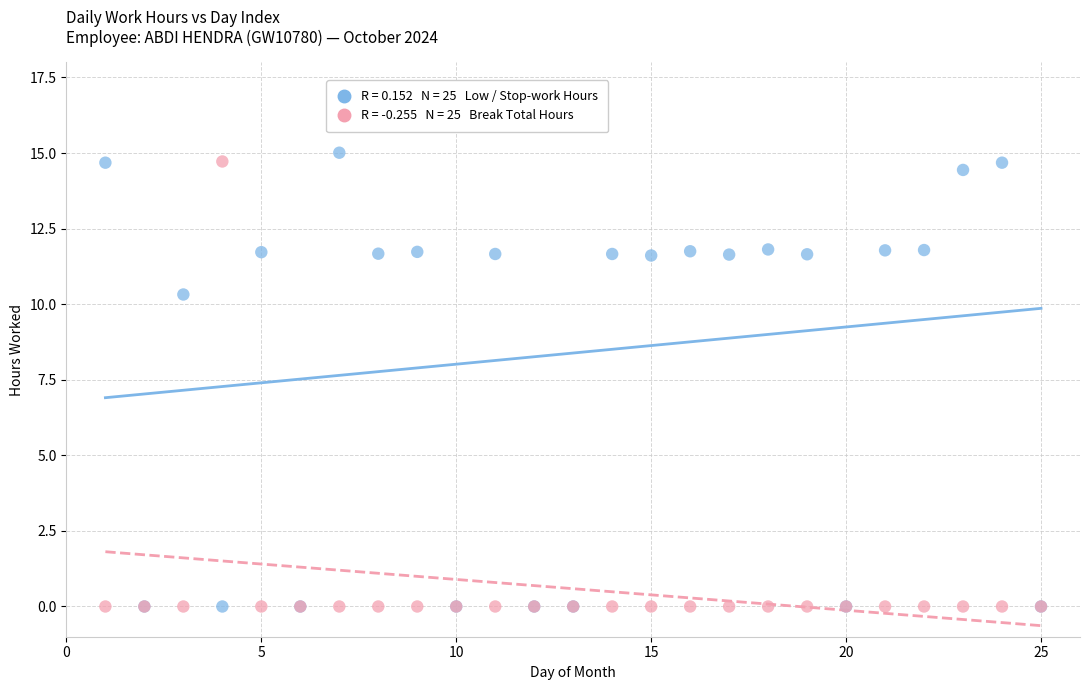

Across all series, what Y value is closest to 7?

10.3